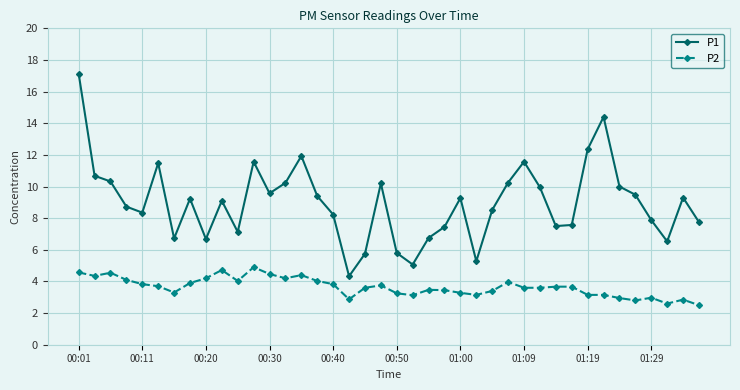

What is the lowest value of the P1 series?

4.3